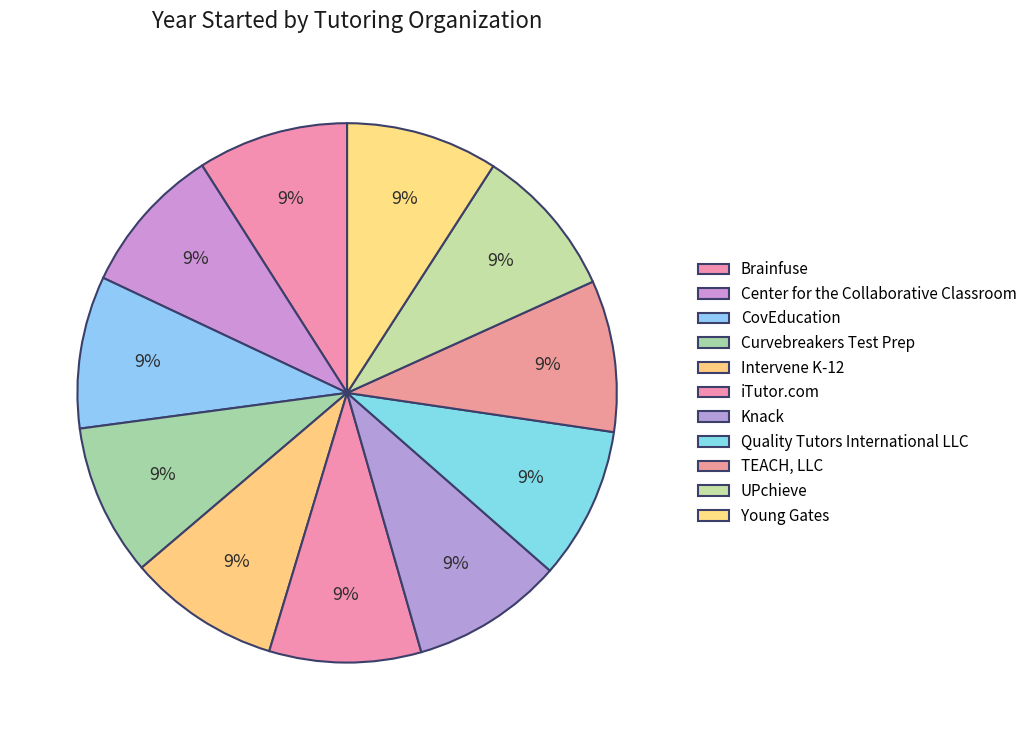

To the nearest percent, what portion does CovEducation represent?

9%